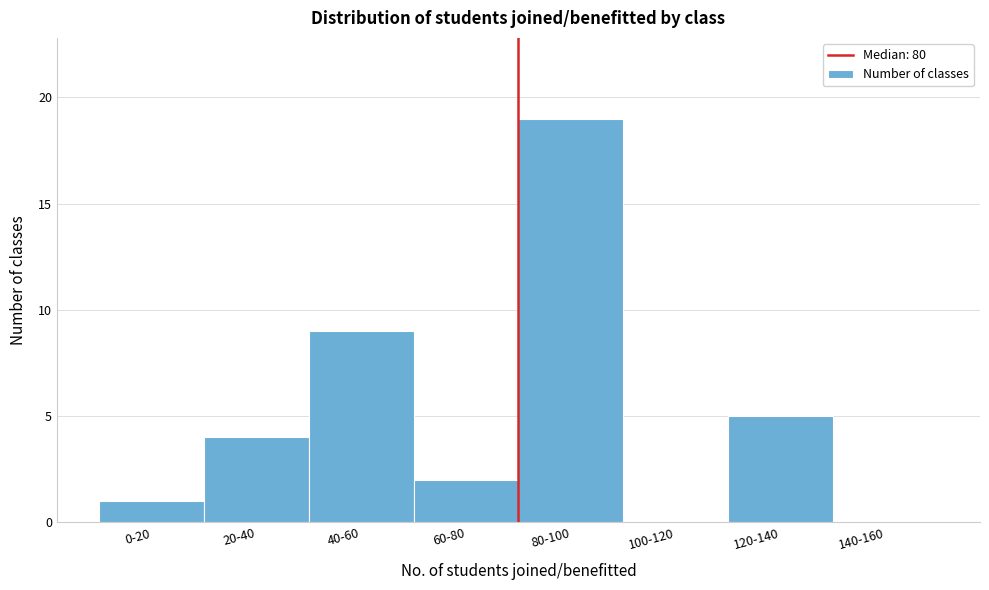

Reading left to right, list all the values displayed in this chart.

0-20=1	20-40=4	40-60=9	60-80=2	80-100=19	100-120=0	120-140=5	140-160=0